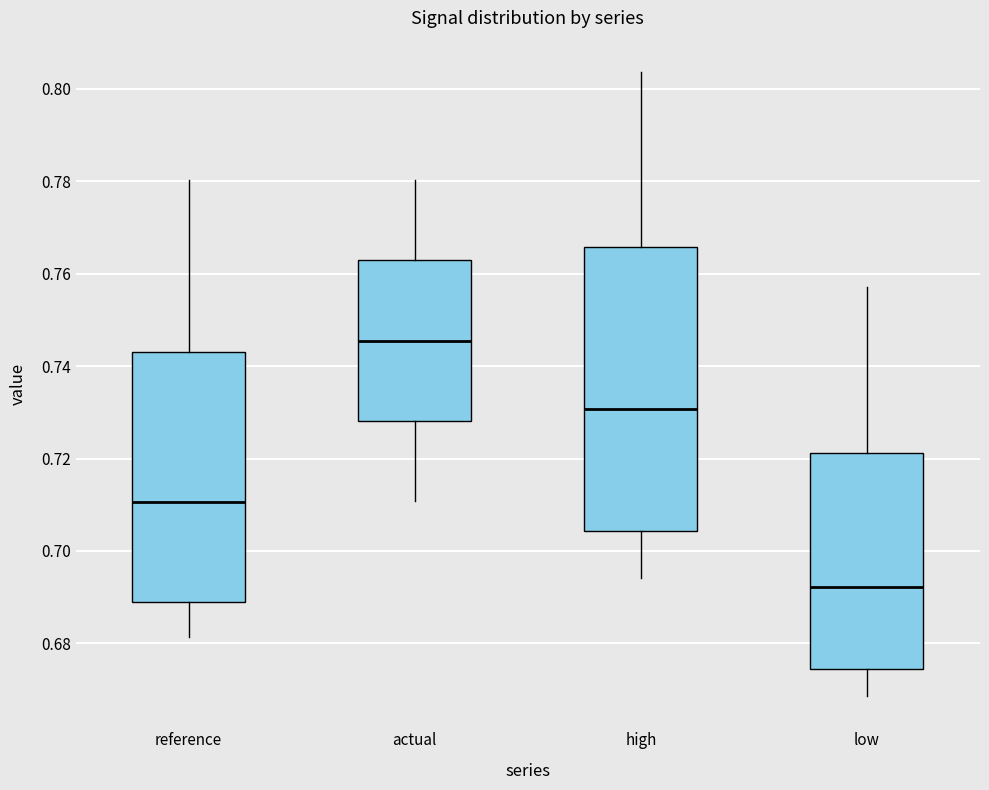

Comparing the boxes themselves (not the whiskers), which one is the tallest?

high